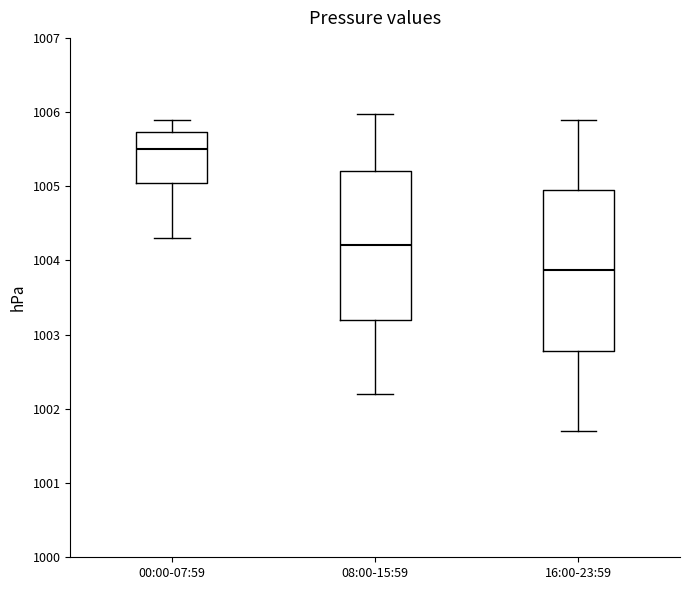

Reading left to right, transcribe this box plot: for each box, give where its median line is, the range the box spans, and where its two whiskers end, as read against the y-axis. The values are not printed on the chart, so give them approximately, as read against the axis.

00:00-07:59: median 1005.5, box 1005.1 to 1005.7, whiskers 1004.3 to 1005.9
08:00-15:59: median 1004.2, box 1003.2 to 1005.2, whiskers 1002.2 to 1006.0
16:00-23:59: median 1003.9, box 1002.8 to 1005.0, whiskers 1001.7 to 1005.9